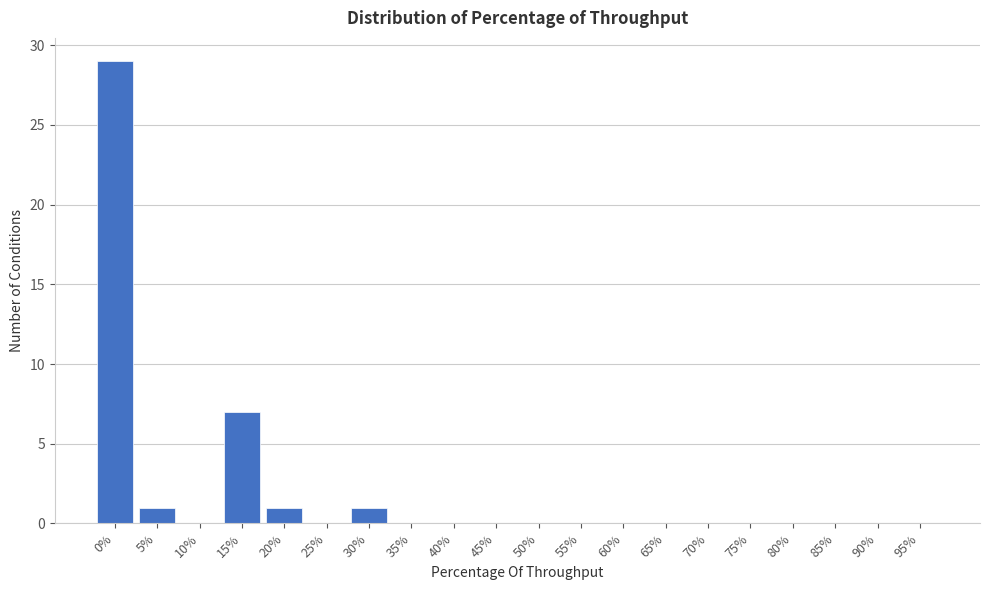

Reading left to right, list all the values displayed in this chart.

0%=29	5%=1	10%=0	15%=7	20%=1	25%=0	30%=1	35%=0	40%=0	45%=0	50%=0	55%=0	60%=0	65%=0	70%=0	75%=0	80%=0	85%=0	90%=0	95%=0